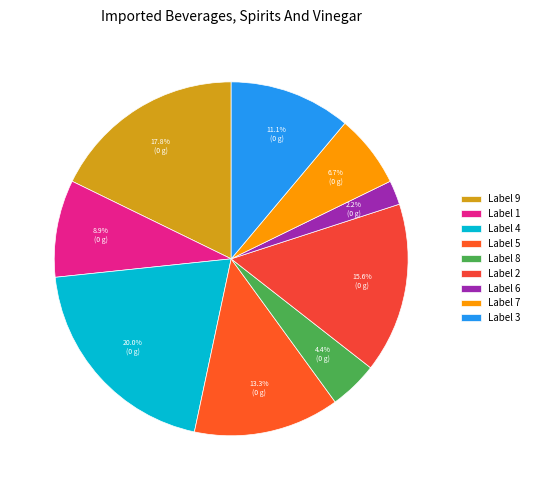

Rank the categories by value from lowest to highest.

Label 6, Label 8, Label 7, Label 1, Label 3, Label 5, Label 2, Label 9, Label 4